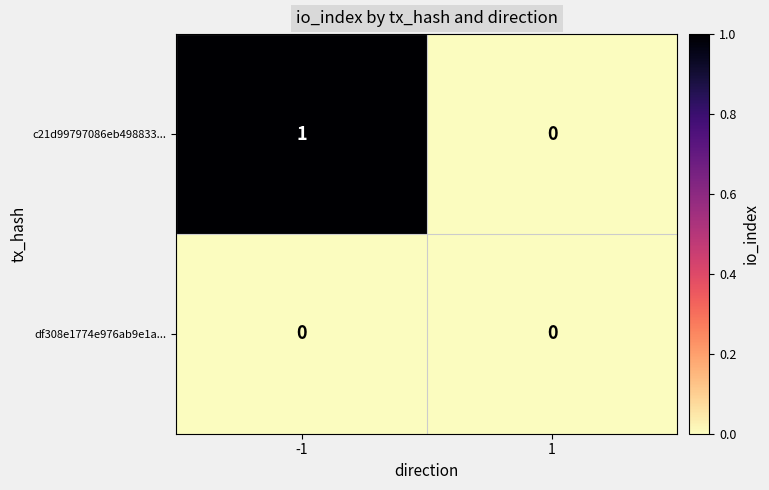

Rank the series by their average value, from highest to lowest.

c21d99797086eb498833..., df308e1774e976ab9e1a...